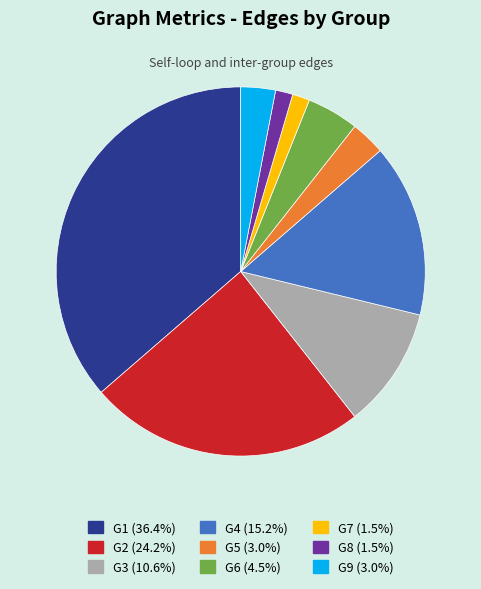

What is the ratio of the value at G1 (36.4%) to the value at G7 (1.5%)?

24.0